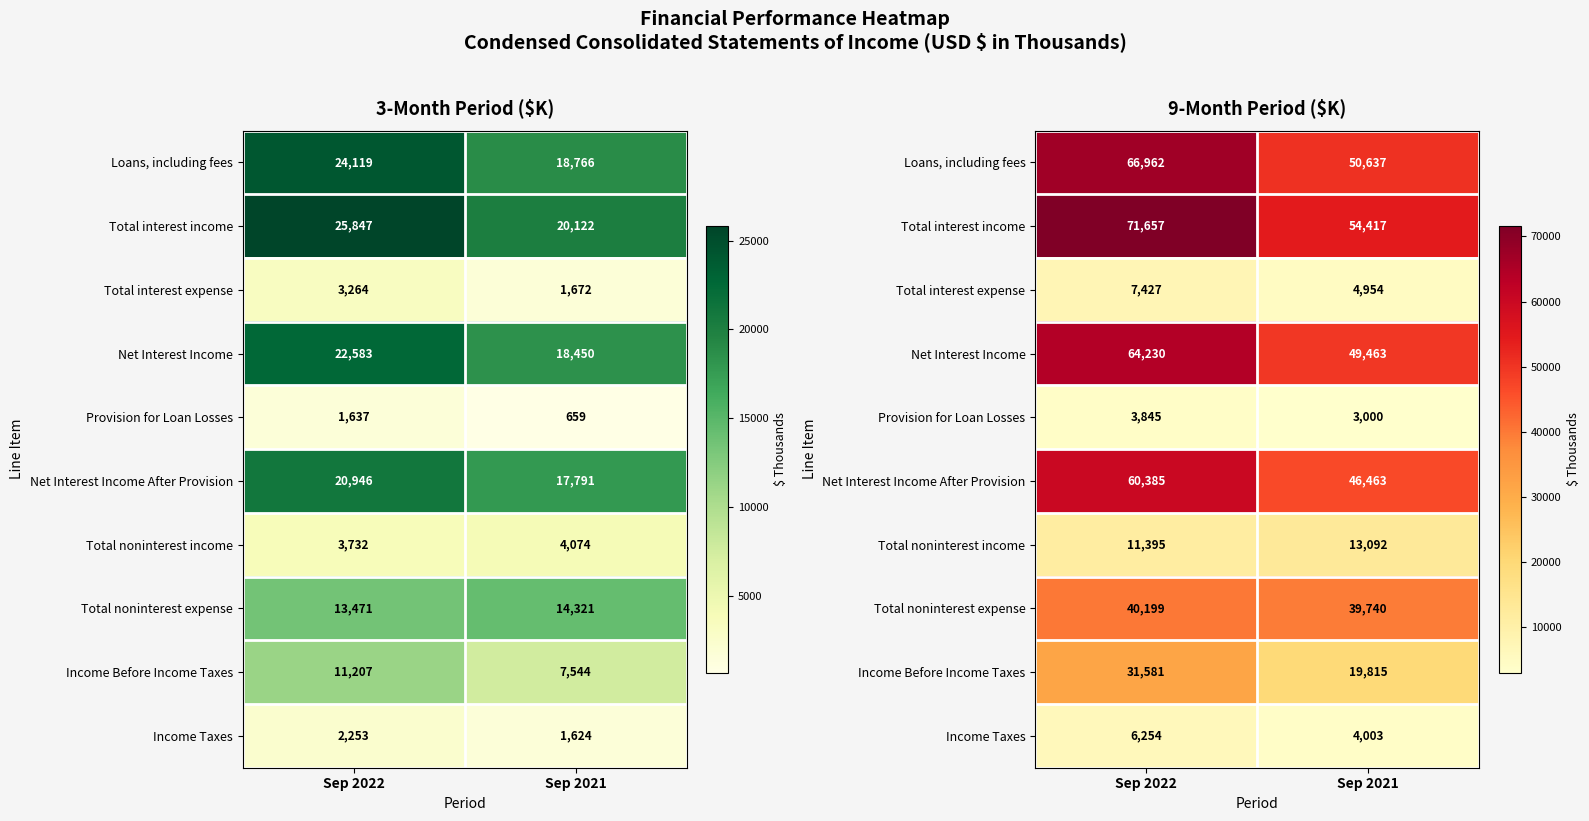

Between Sep 2022 and Sep 2021, which series saw the biggest shift?

Total interest income